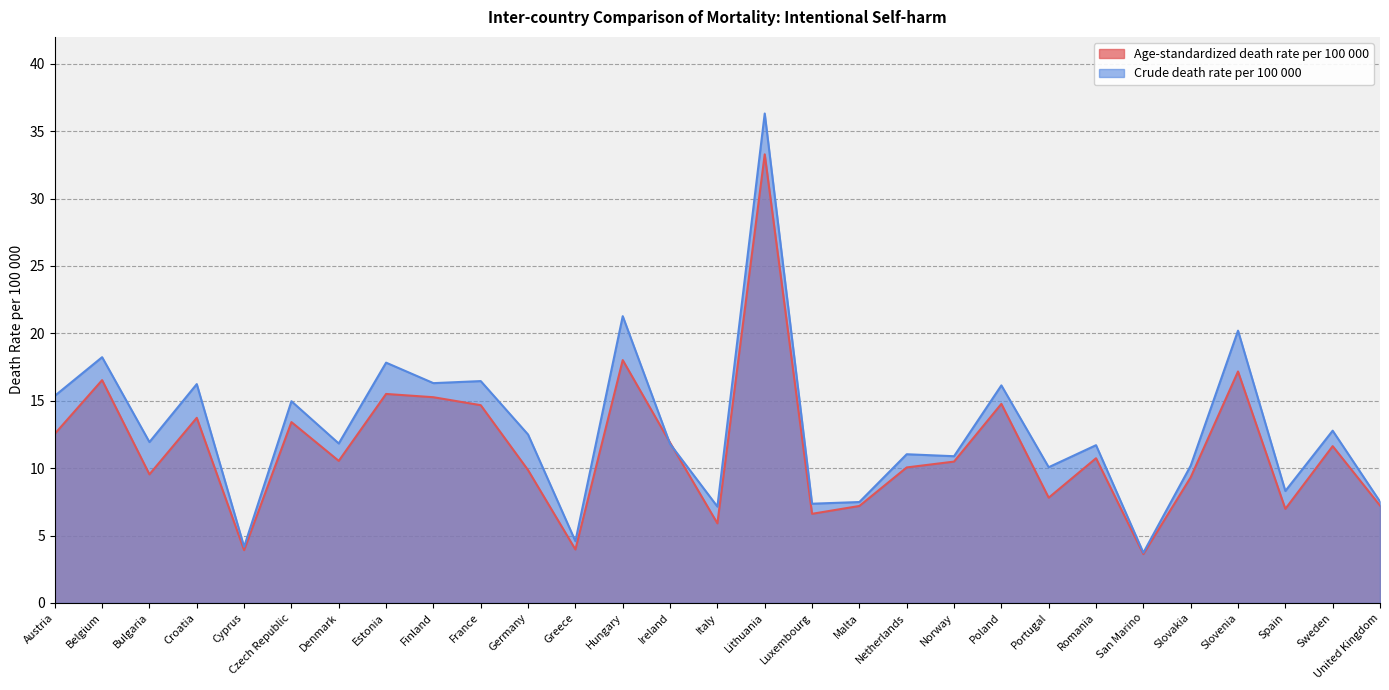

At which label is Age-standardized death rate per 100 000 closest to 18?

Hungary